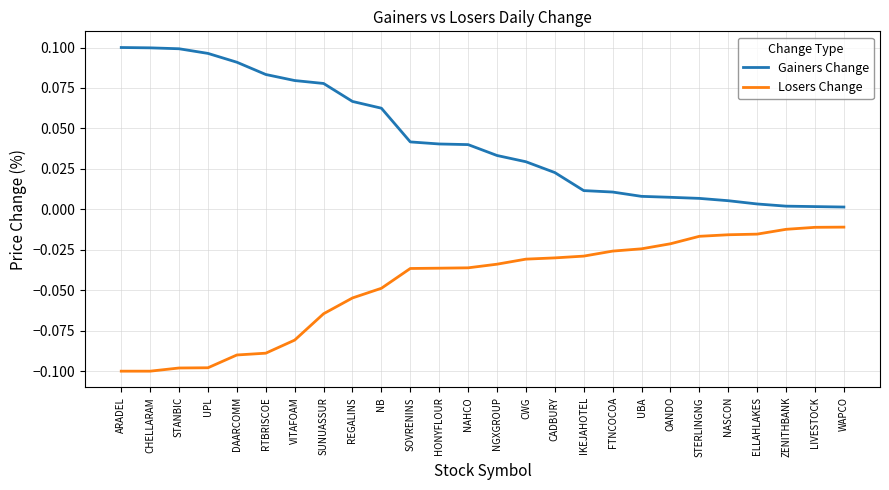

True or false: Losers Change has a value of -0.0 at CWG.

True